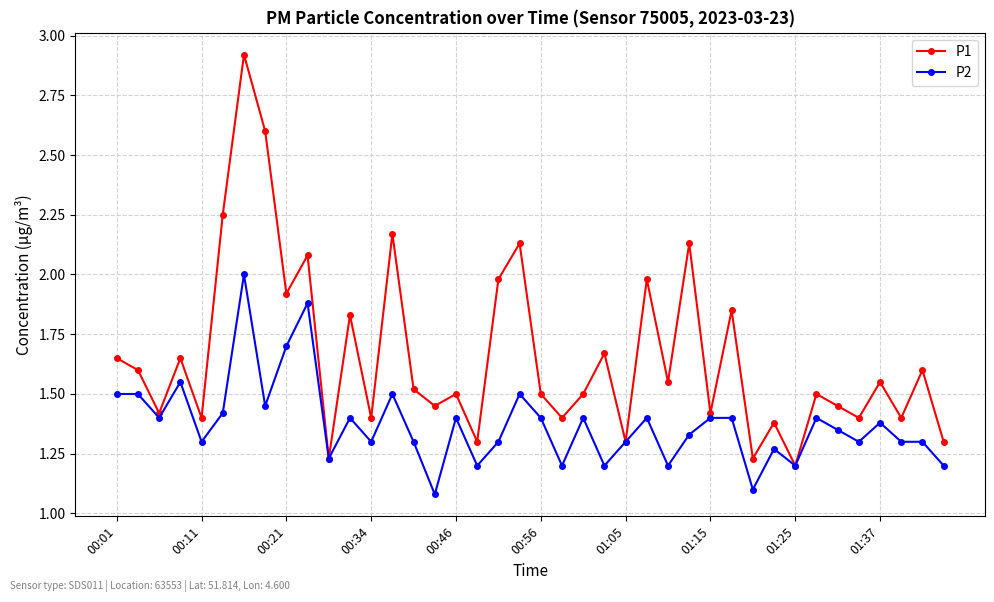

List the series in order of their peak value, lowest first.

P2, P1